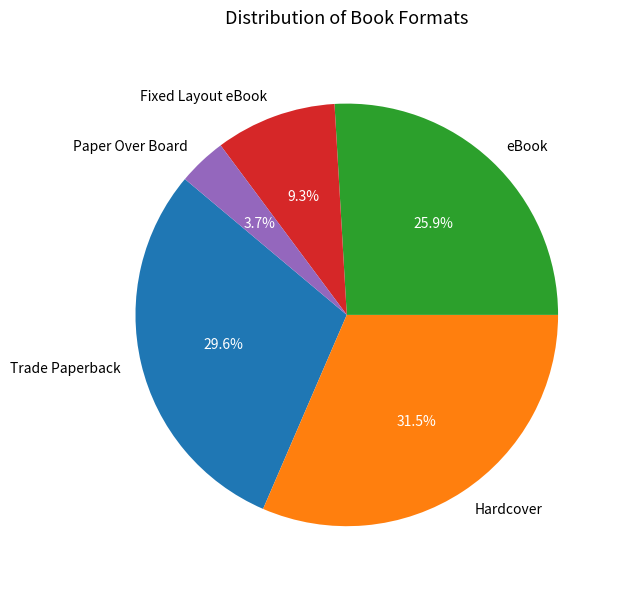

Does Fixed Layout eBook account for over 50% of the chart?

No